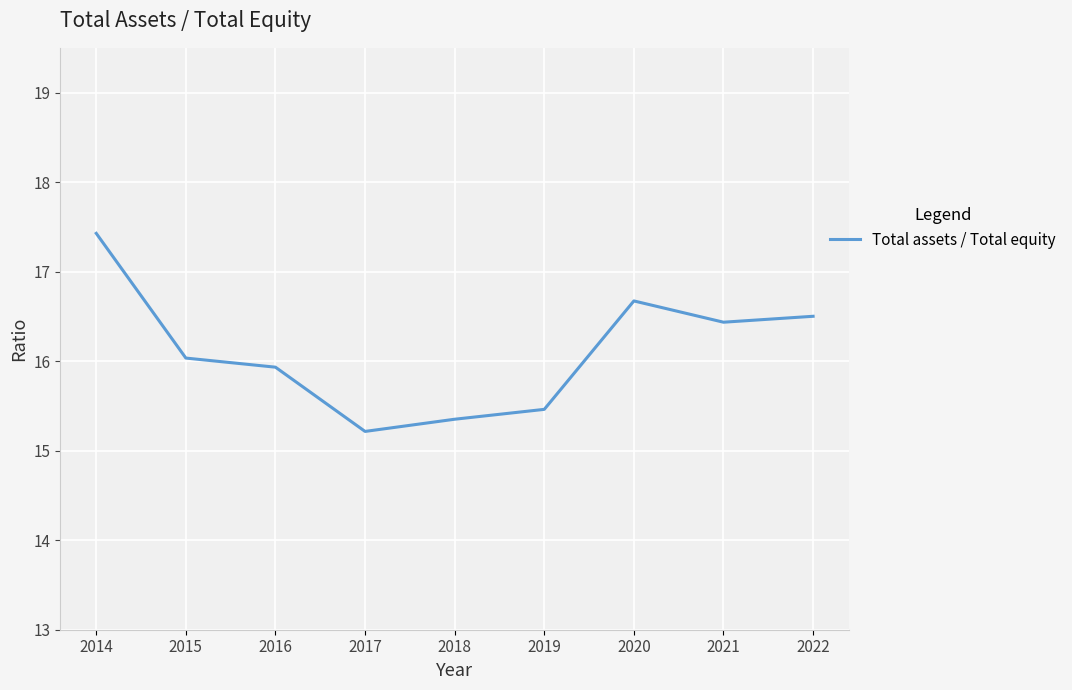

What is the minimum value shown in the chart?

15.2